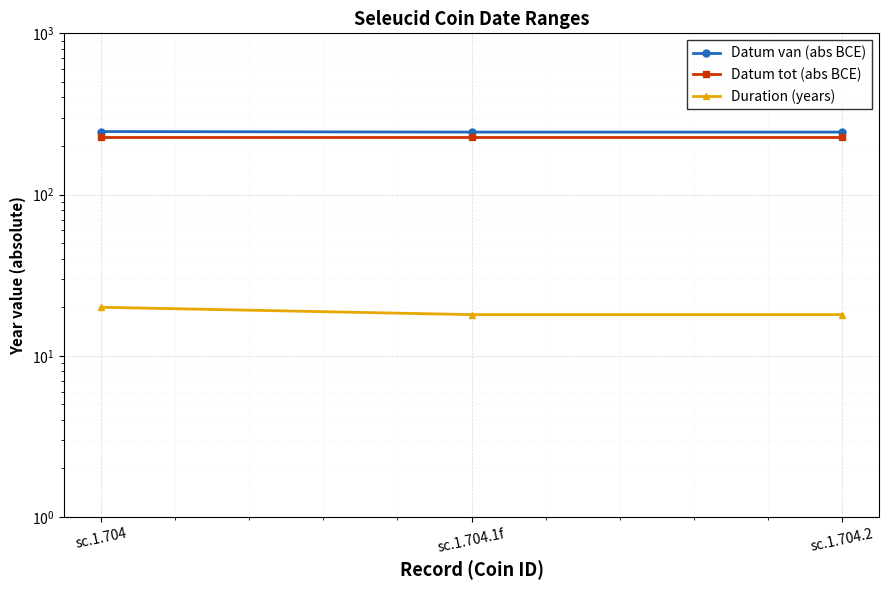

What is the value of the Datum tot (abs BCE) point at the 2nd from the left?

226